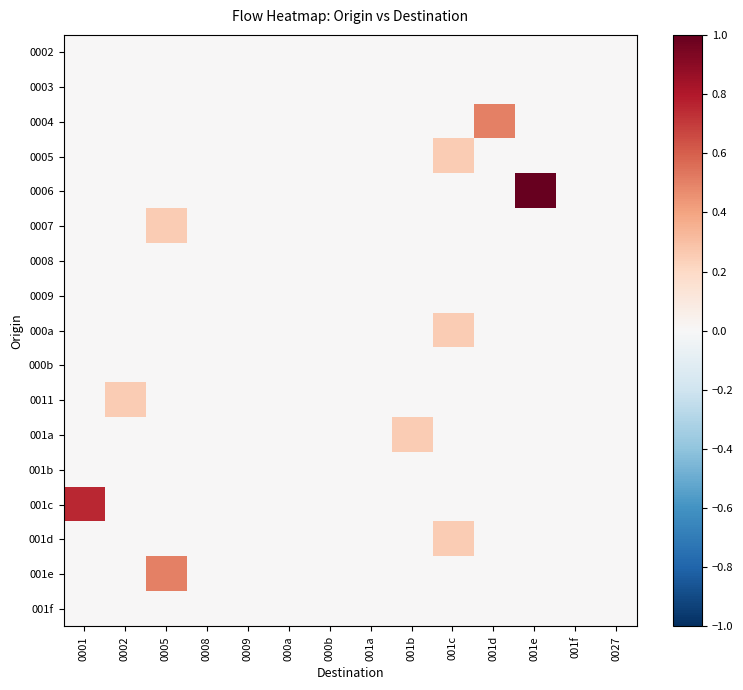

What is the maximum value shown in the chart?

1.0